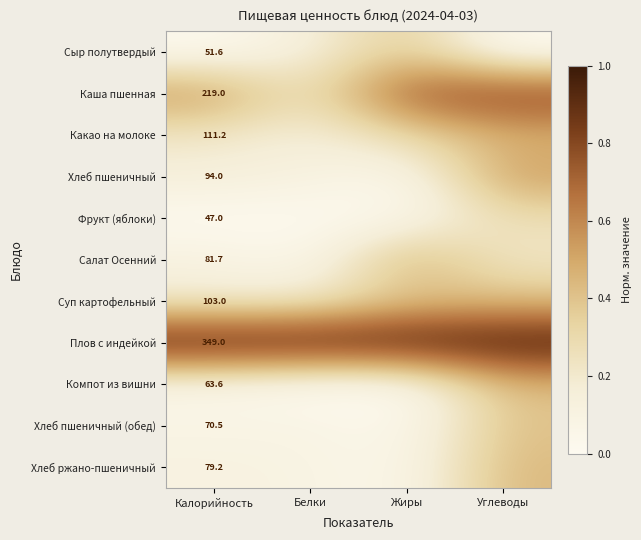

What is the spread (max minus min) of values at Жиры?

1.0